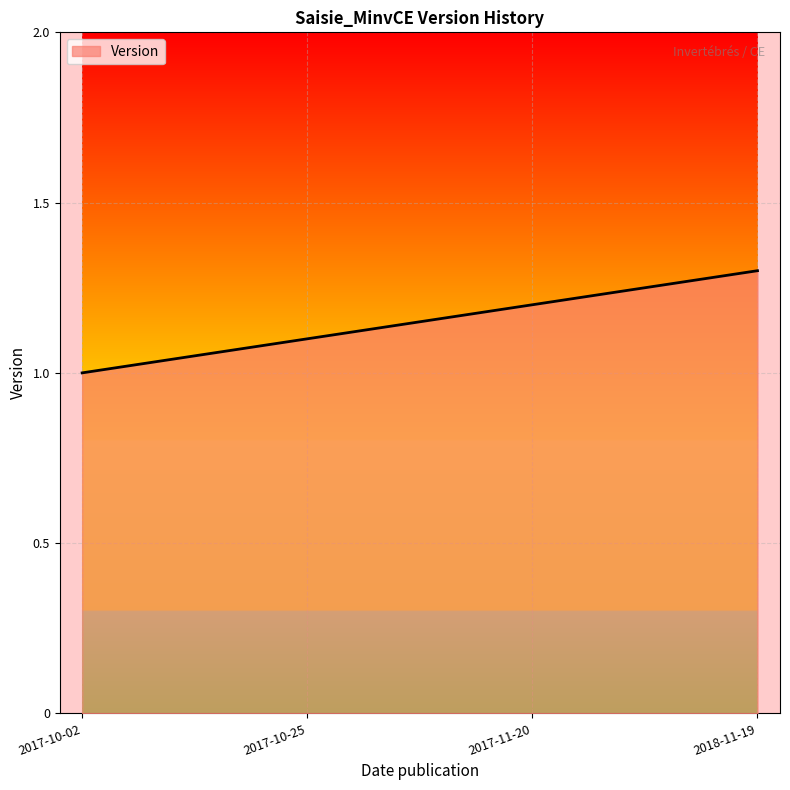

Is it true that the value at 2017-10-02 is 1.0?

True